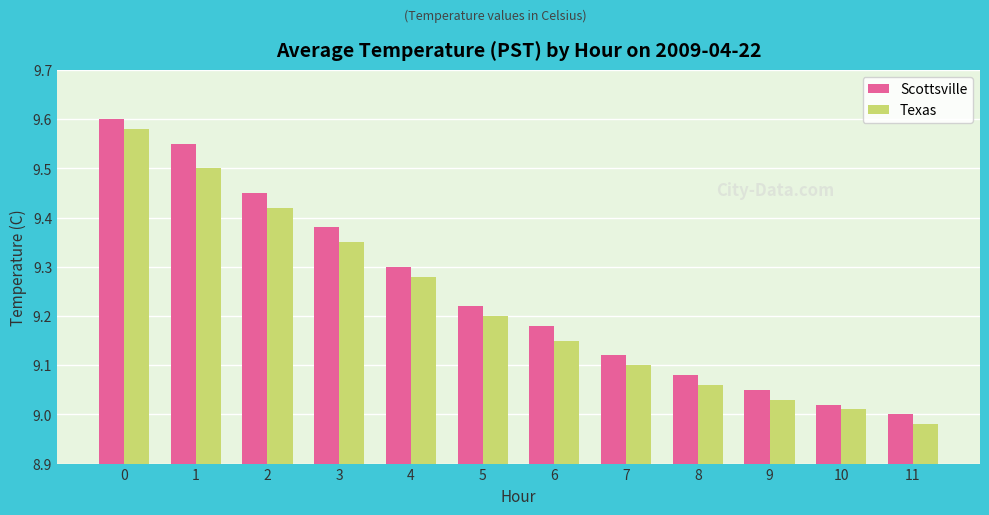

True or false: Scottsville has a value of 9.1 at 9.

True